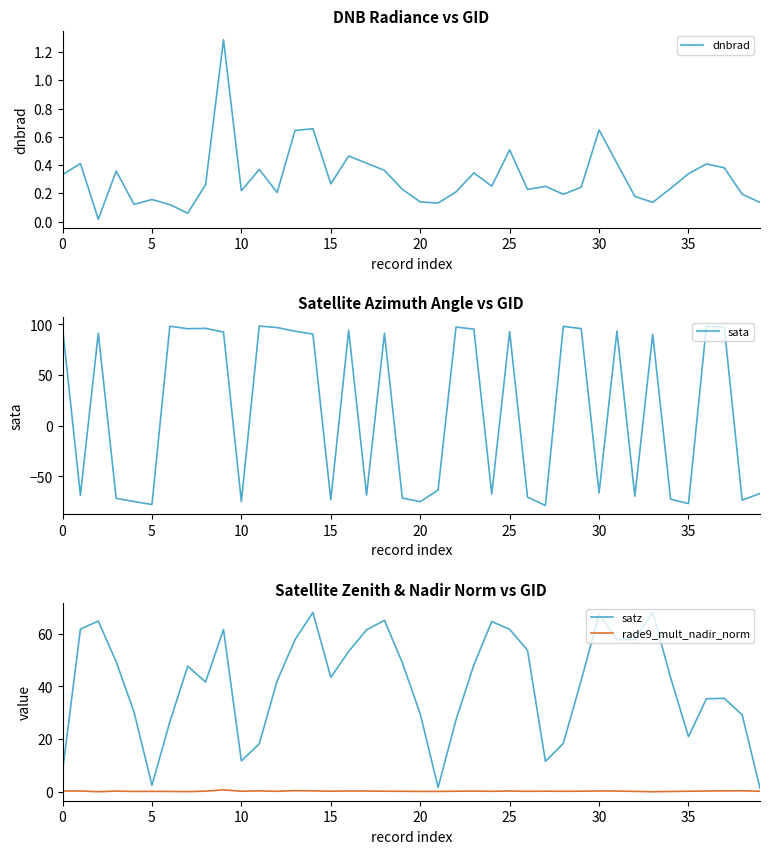

What is the minimum value for sata?

-78.7